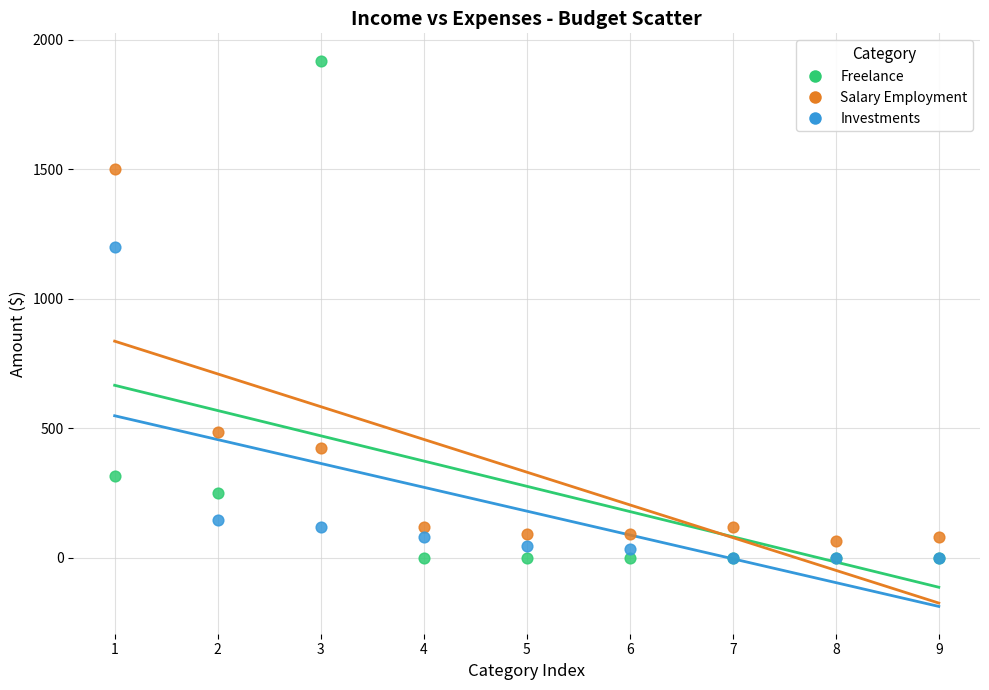

In the Investments series, what Y value is closest to 600?

145